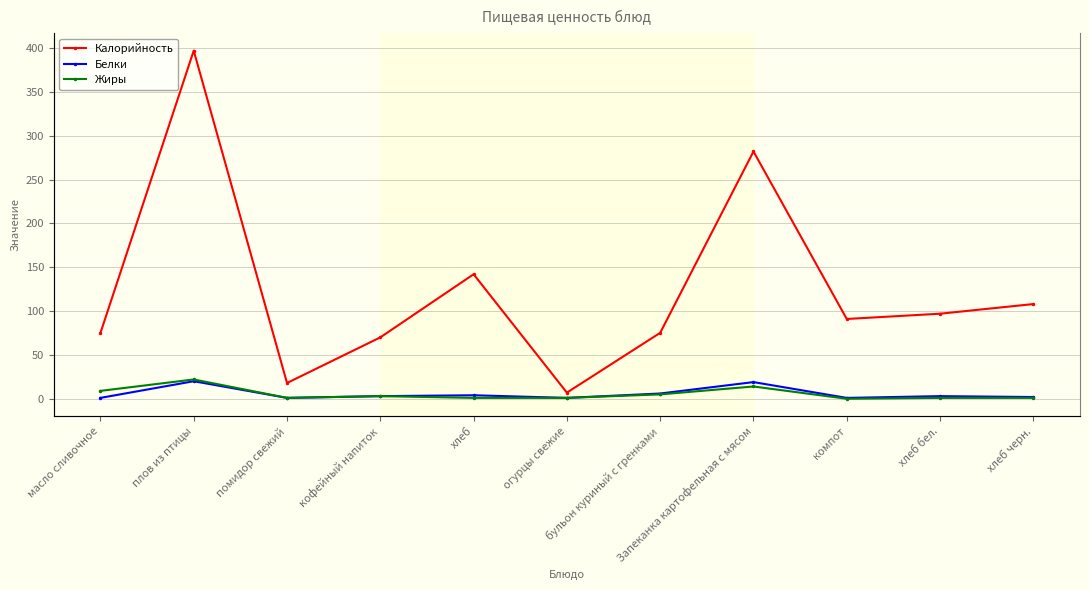

Count the number of categories in the chart.

11